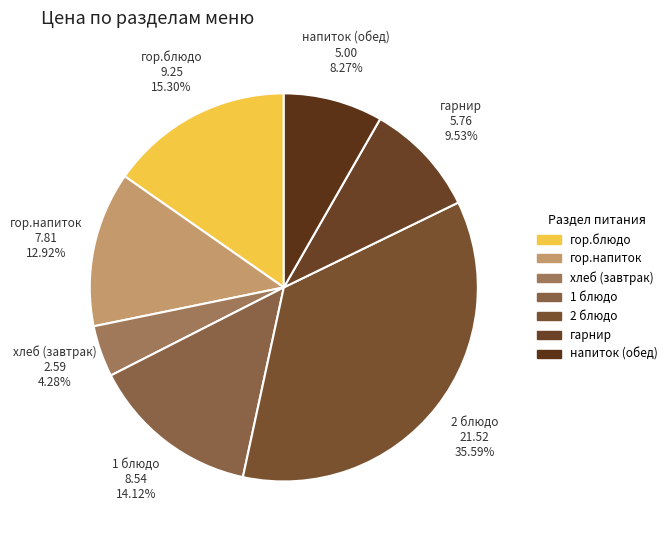

Rank the categories by value from highest to lowest.

2 блюдо, гор.блюдо, 1 блюдо, гор.напиток, гарнир, напиток (обед), хлеб (завтрак)